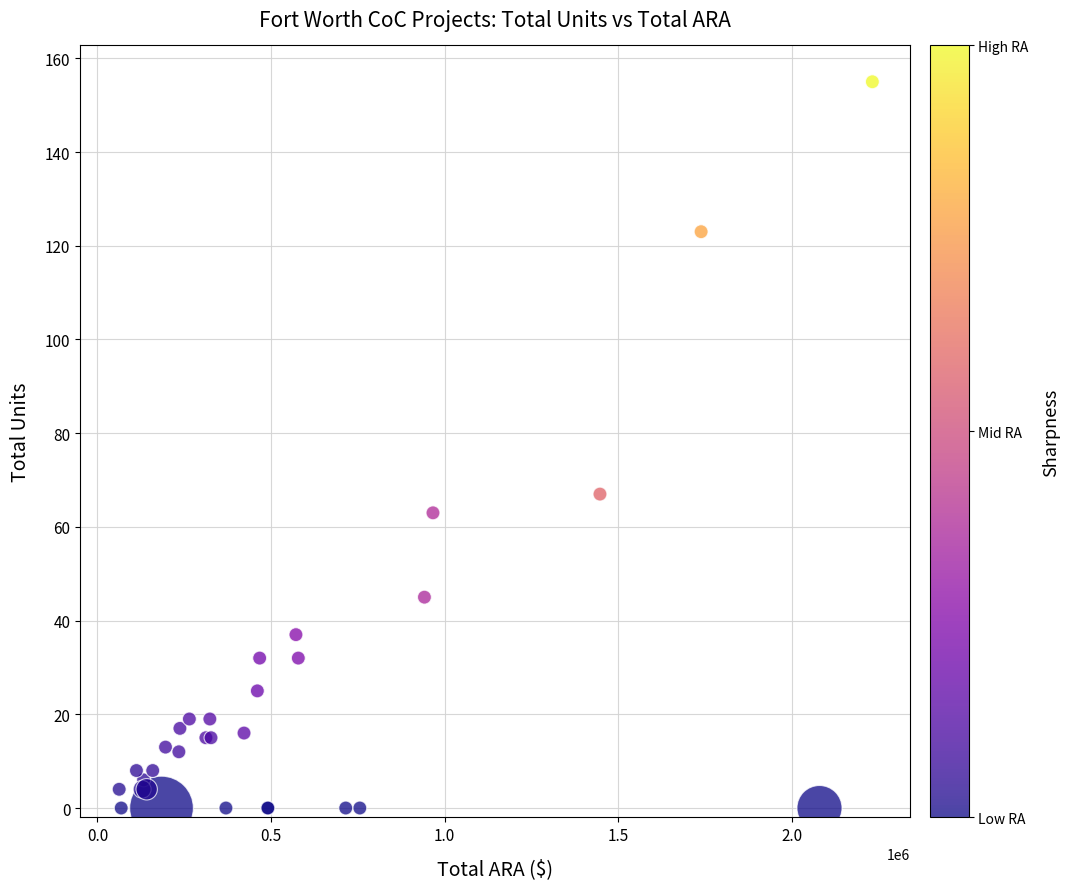

What Y value in the scatter plot is closest to 77?

67